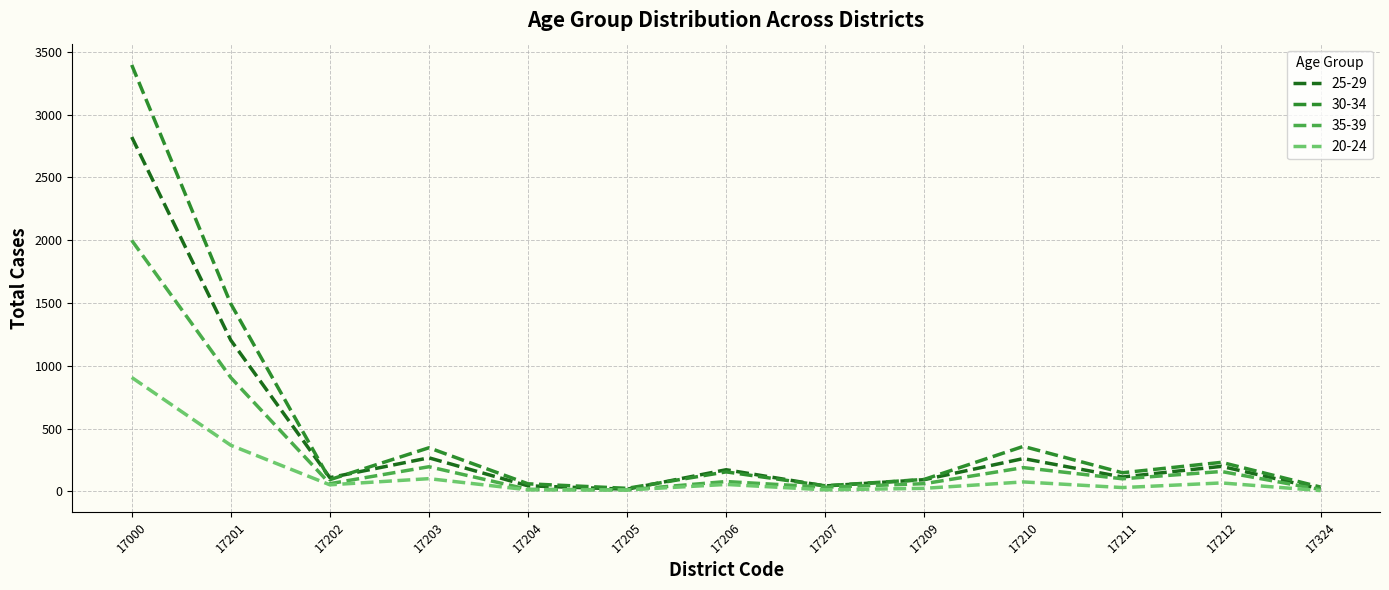

Which category has the highest value across all series?

17000